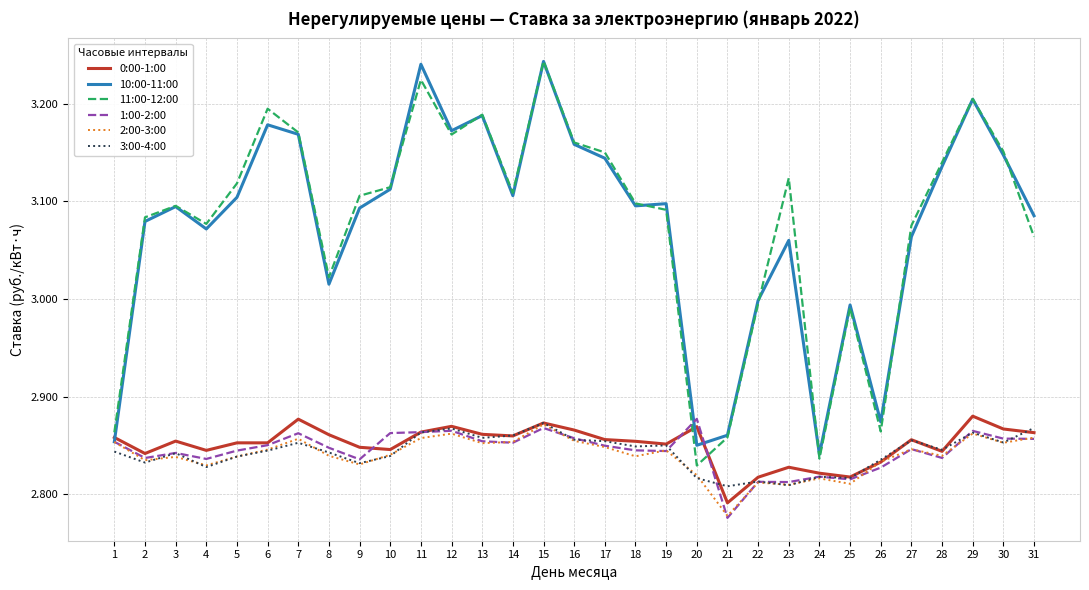

At which label is 10:00-11:00 closest to 3?

22